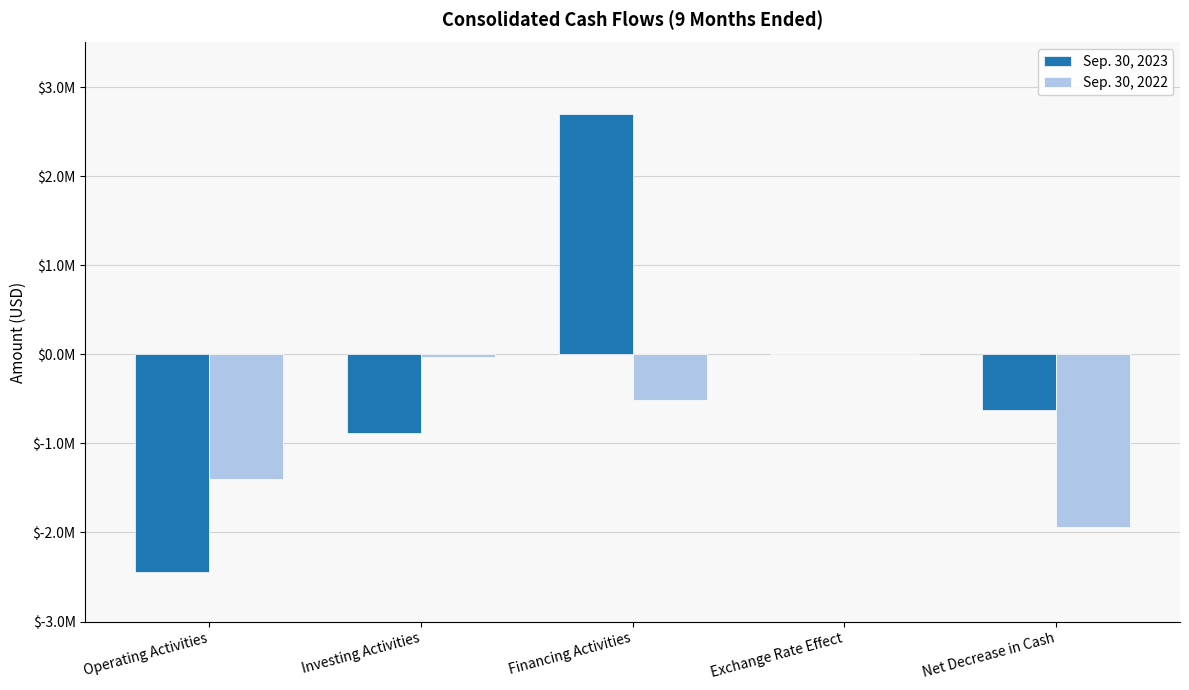

Read the Sep. 30, 2022 value at Net Decrease in Cash, to the nearest 10.

-1939740